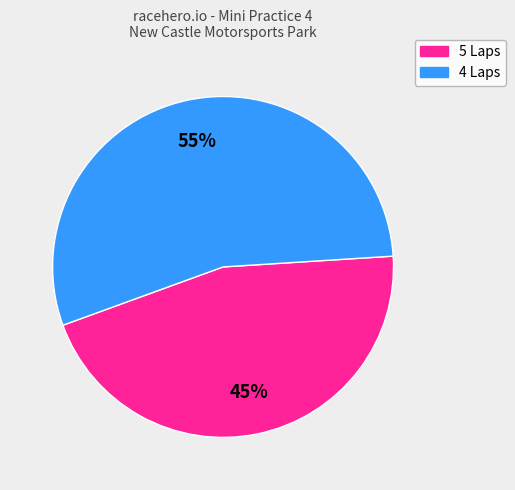

To the nearest percent, what is the average slice percentage?

50%